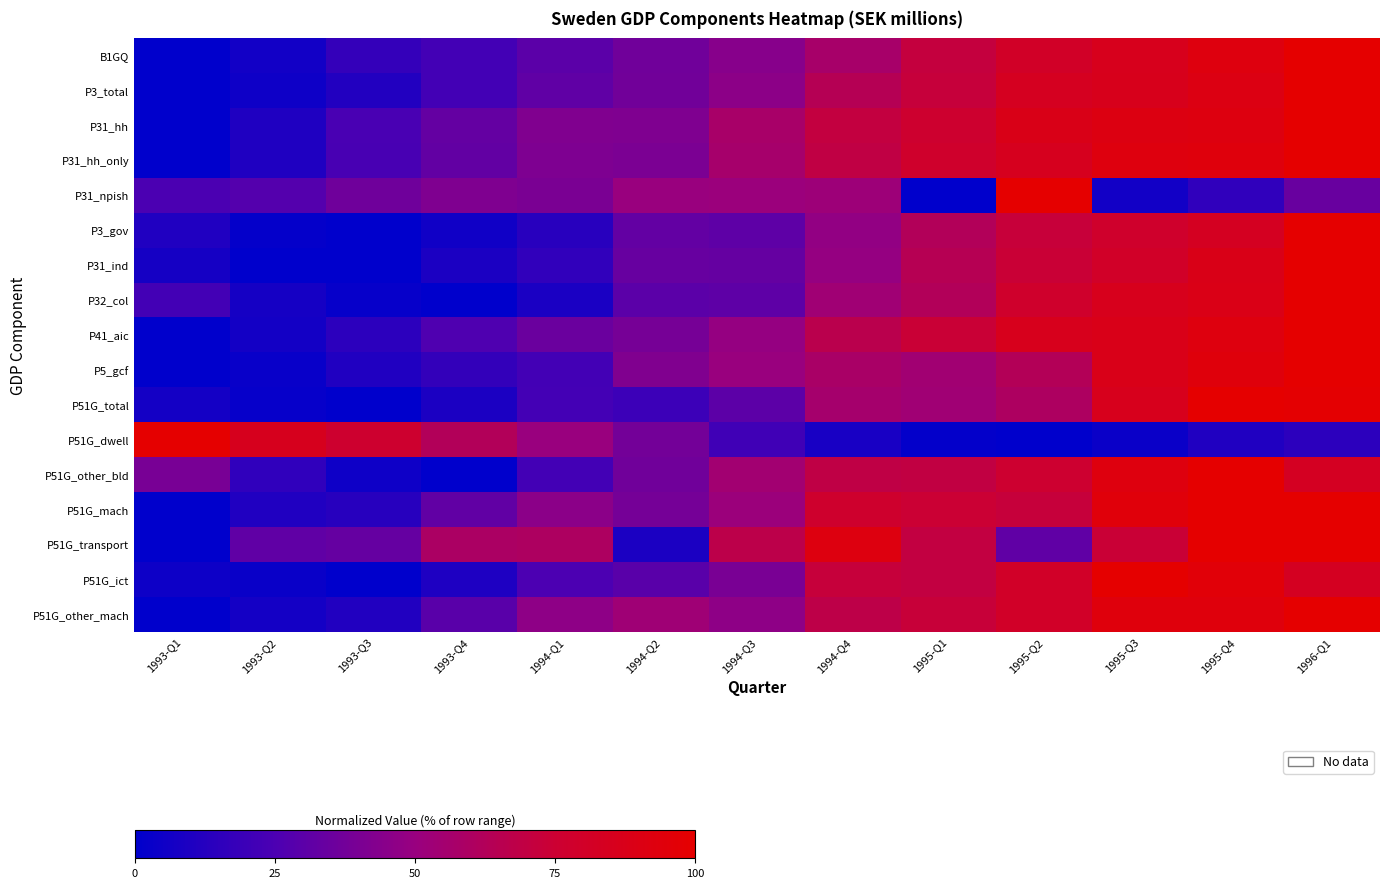

Between 1994-Q1 and 1994-Q2, which is larger?

1994-Q2